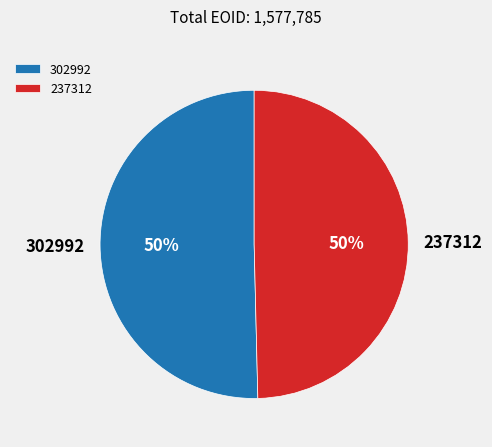

To the nearest percent, what portion does 302992 represent?

50%